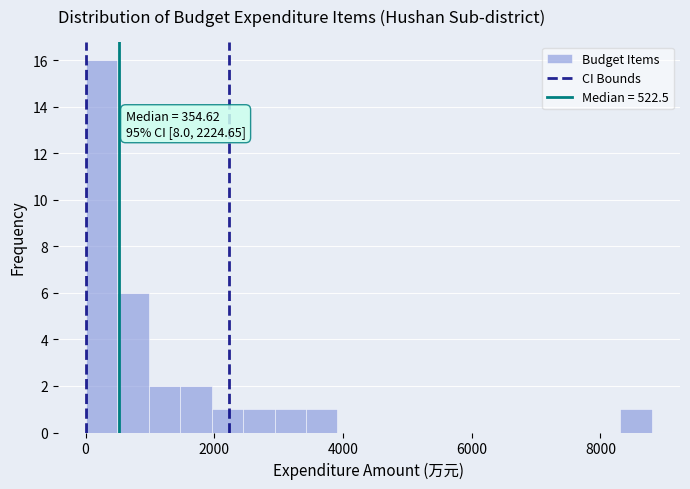

Around what value on the x-axis is the tallest bar? Give the approximate position of its centre, as read against the axis.

200